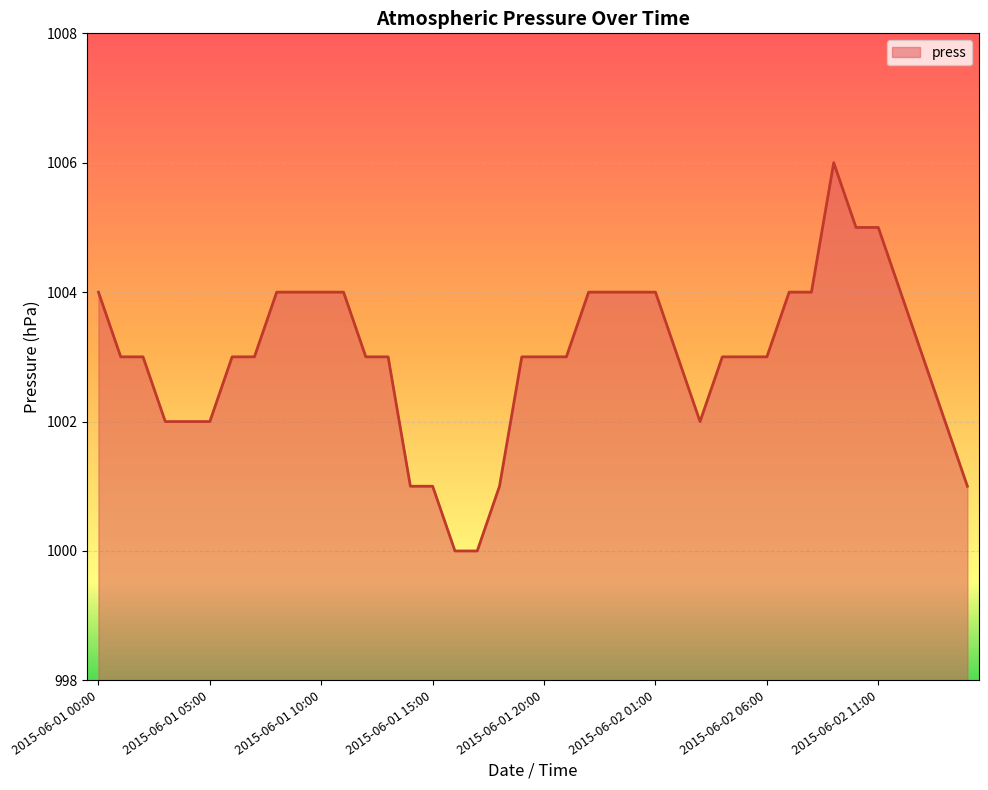

What is the greatest value displayed?

1006